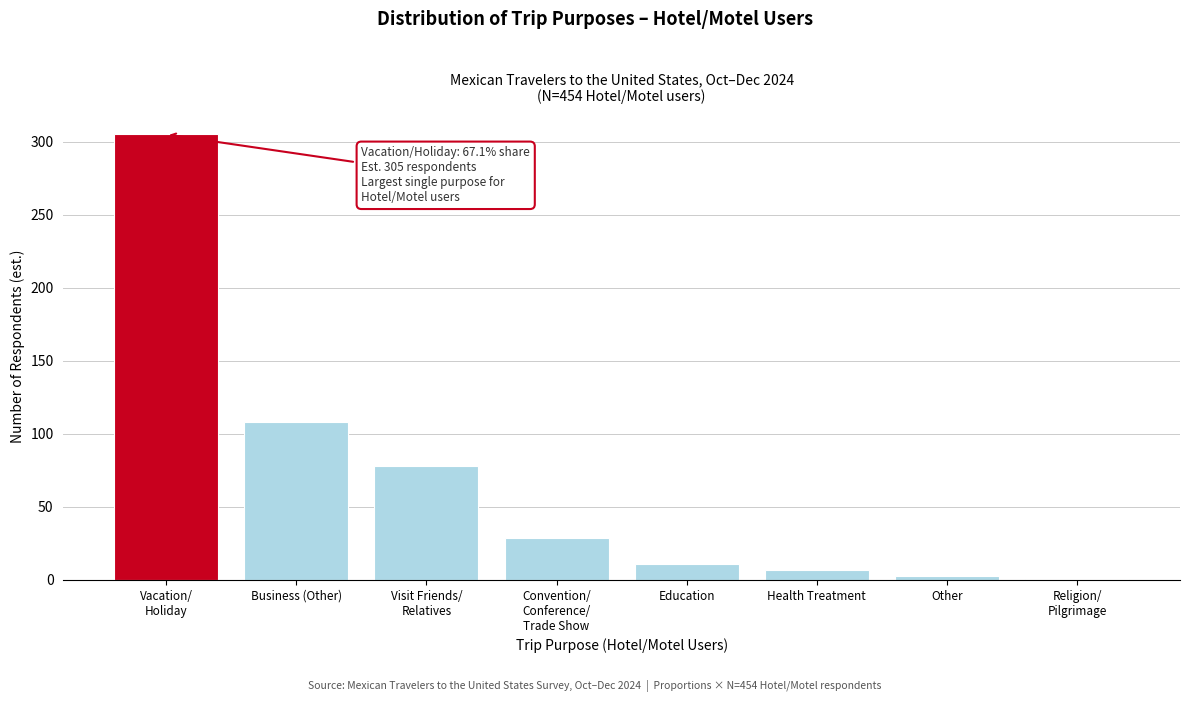

Reading left to right, transcribe all the data shown in this chart.

305	108	78	29	11	7	3	1